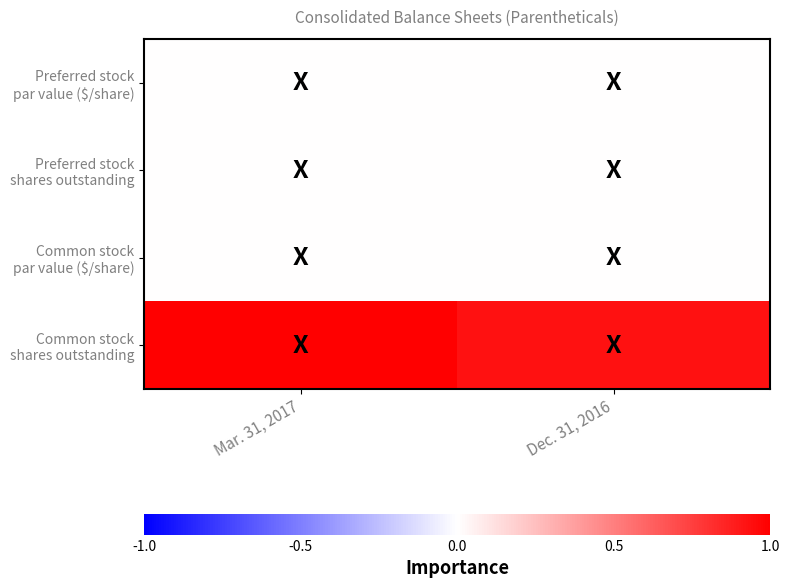

Which series has the largest range (max minus min)?

Common stock shares outstanding